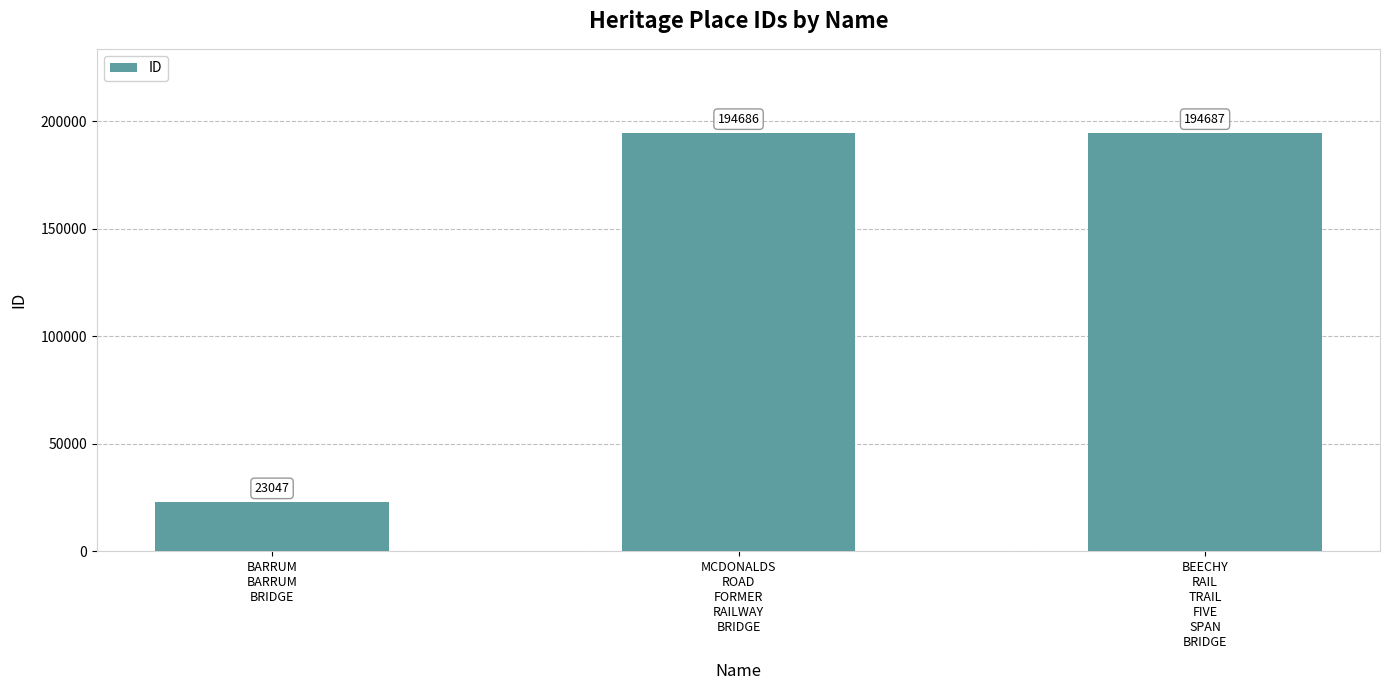

What is the greatest value displayed?

194687